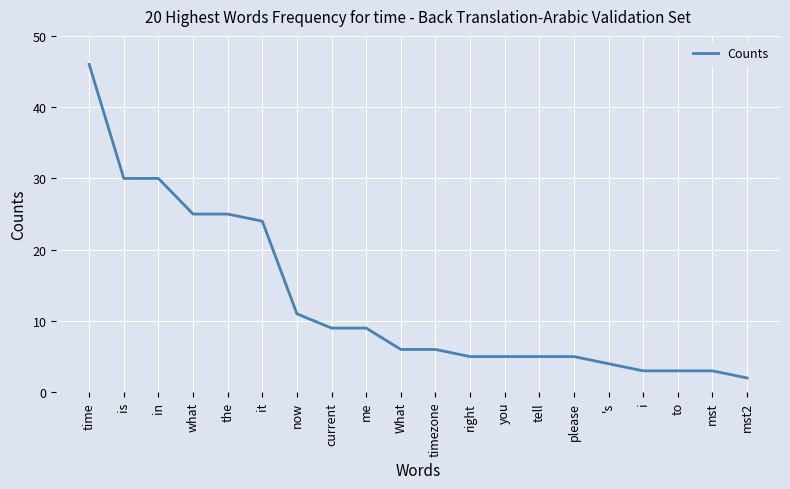

Is it true that the value at time is 46?

True